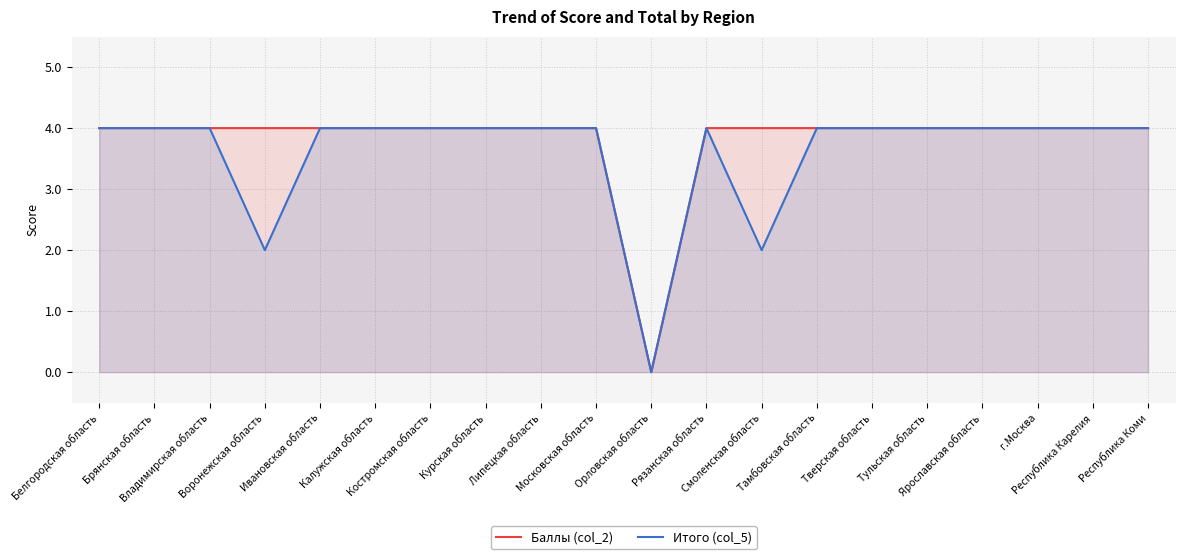

How many Баллы (col_2) values are between 4 and 5?

19